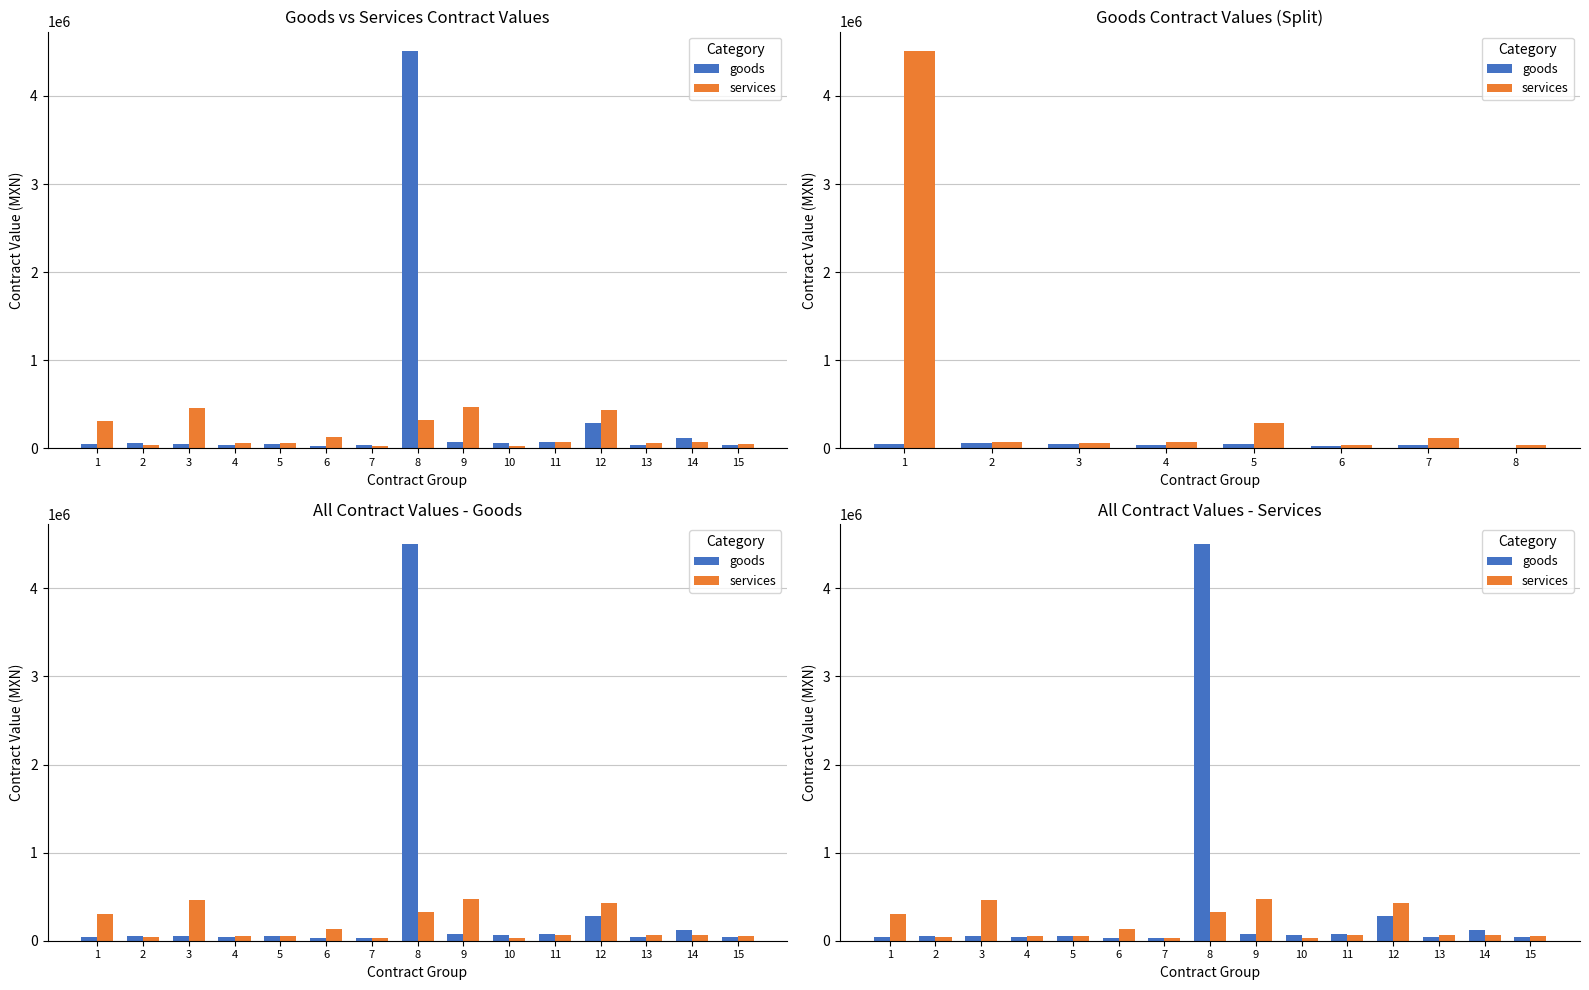

Reading left to right, what are all the values shown in this chart?

goods: 1=44490.5	2=54999.9	3=50718.5	4=37120.7	5=48986.0	6=26940.0	7=32548.5	8=4506006.3	9=73162.0	10=59689.0	11=73112.2	12=283311.1	13=39000.0	14=119463.0	15=43103.5
services: 1=307200.0	2=40096.0	3=458338.0	4=58543.0	5=55172.4	6=130806.0	7=28960.5	8=326160.0	9=472860.0	10=28756.0	11=67386.4	12=429852.0	13=60255.0	14=69000.0	15=52001.7